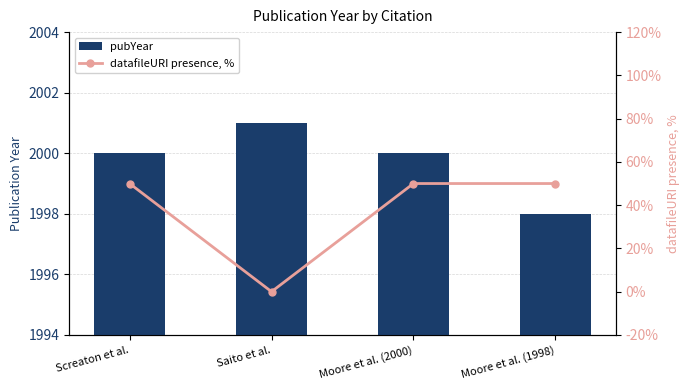

Which series has the largest total across all categories?

pubYear